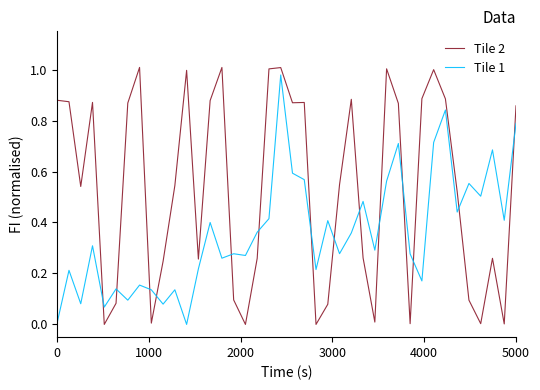

True or false: Tile 2 and Tile 1 cross at least once.

True